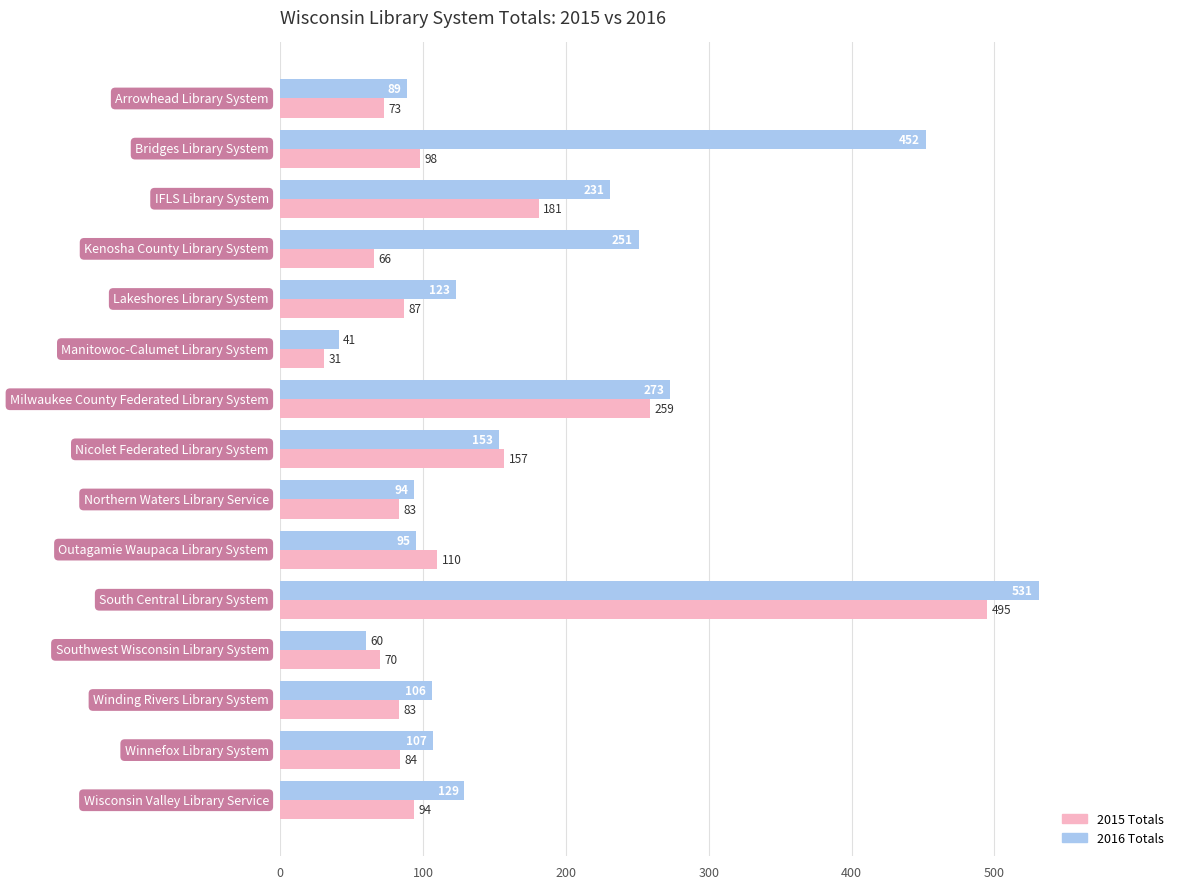

What is the difference between the maximum and minimum values in the 2015 Totals series?

464